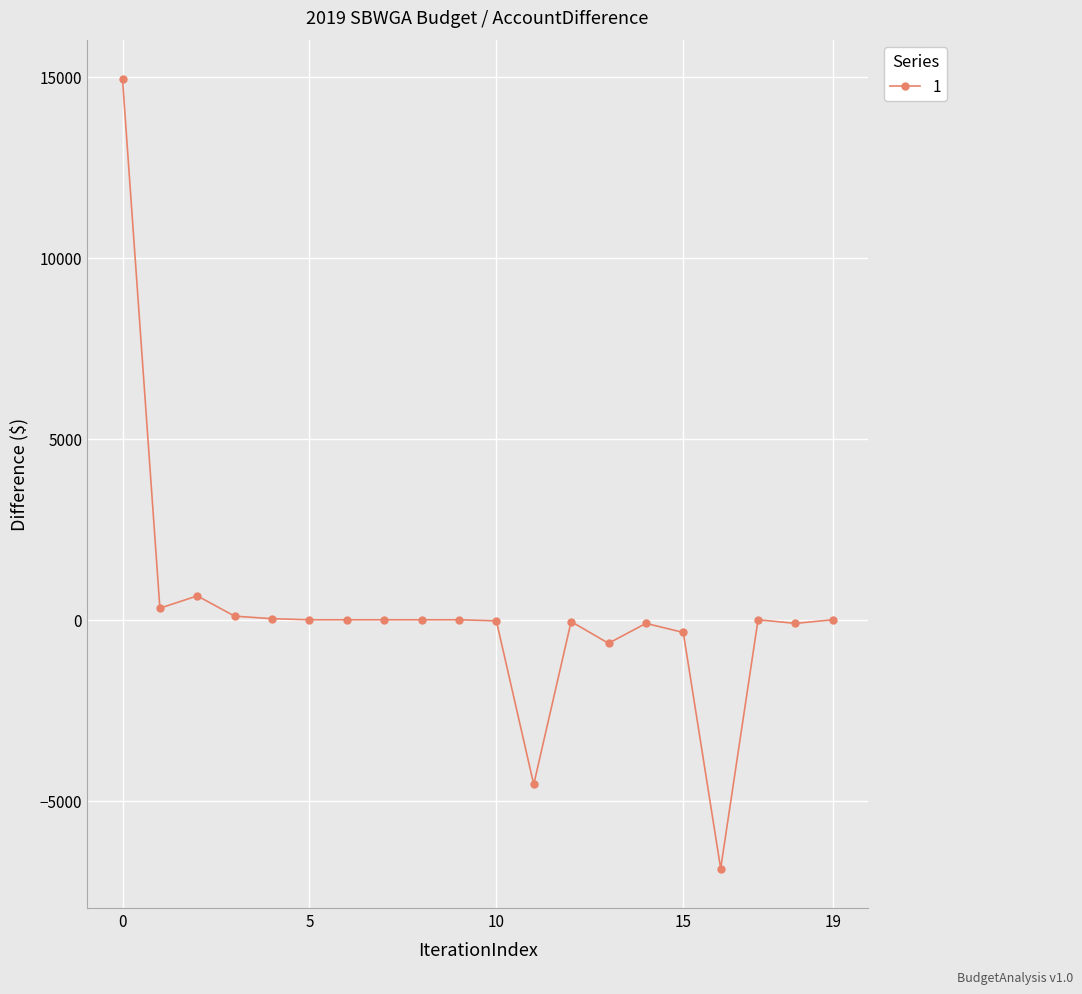

What is the maximum value shown in the chart?

14940